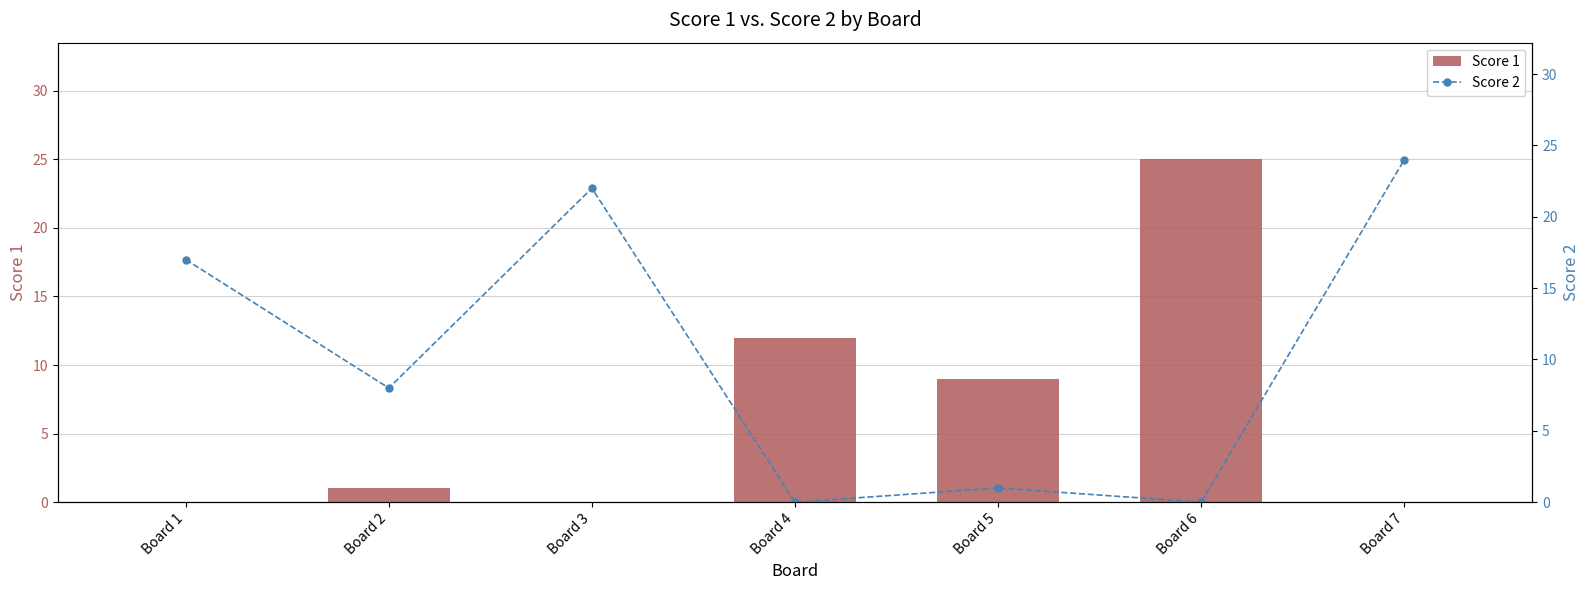

What is the sum of the Score 1 values at Board 6 and Board 1?

25